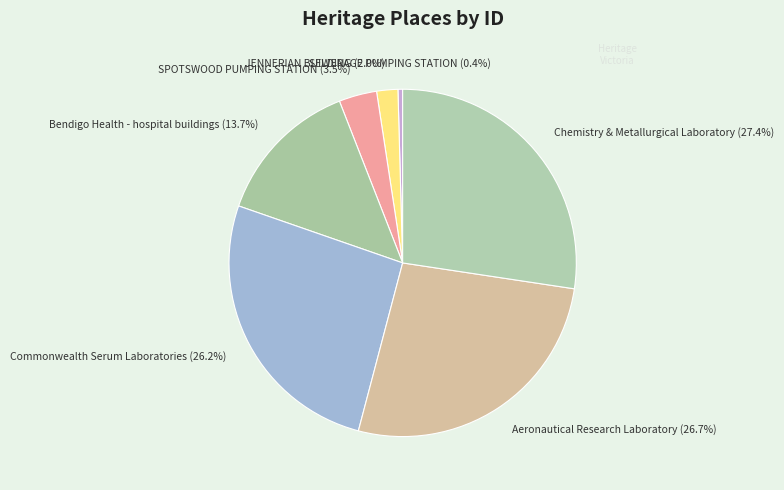

Count the number of slices in the pie.

7